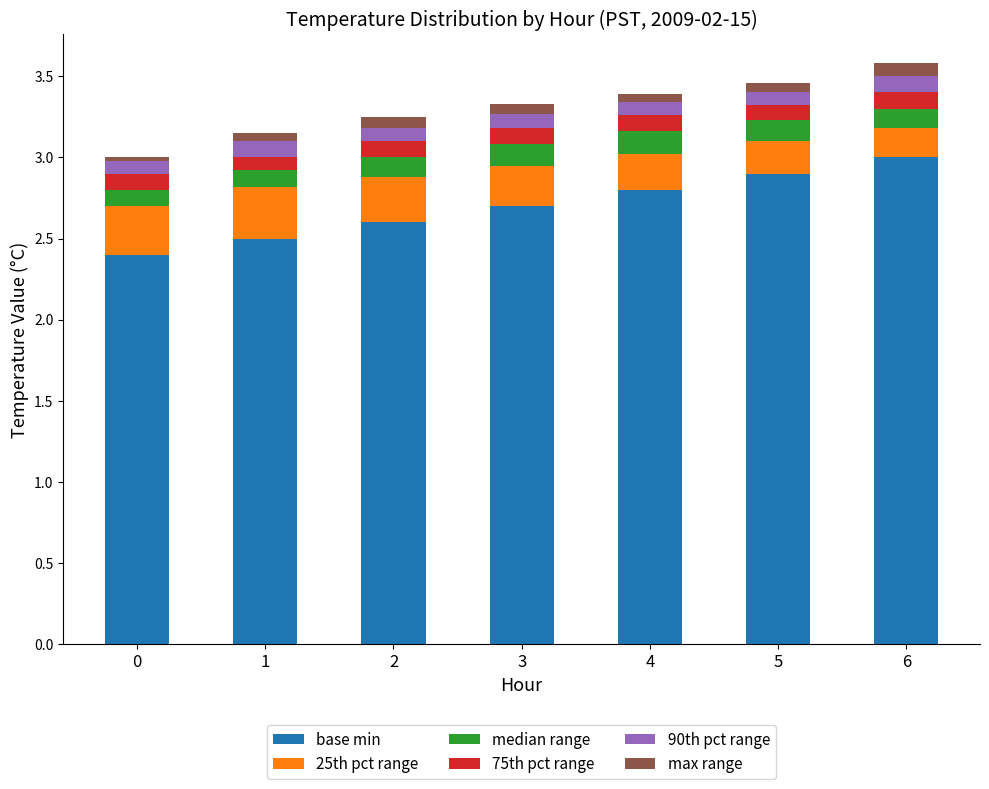

What is the total value across all series at 6?

3.6